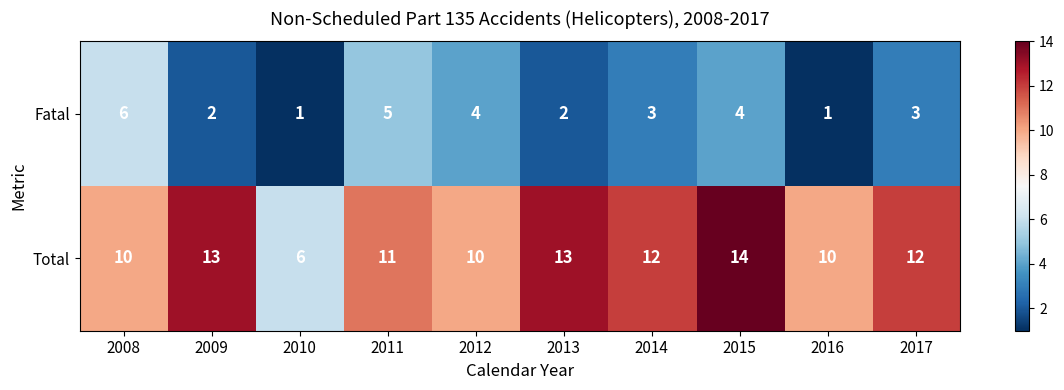

What is the highest value of the Total series?

14